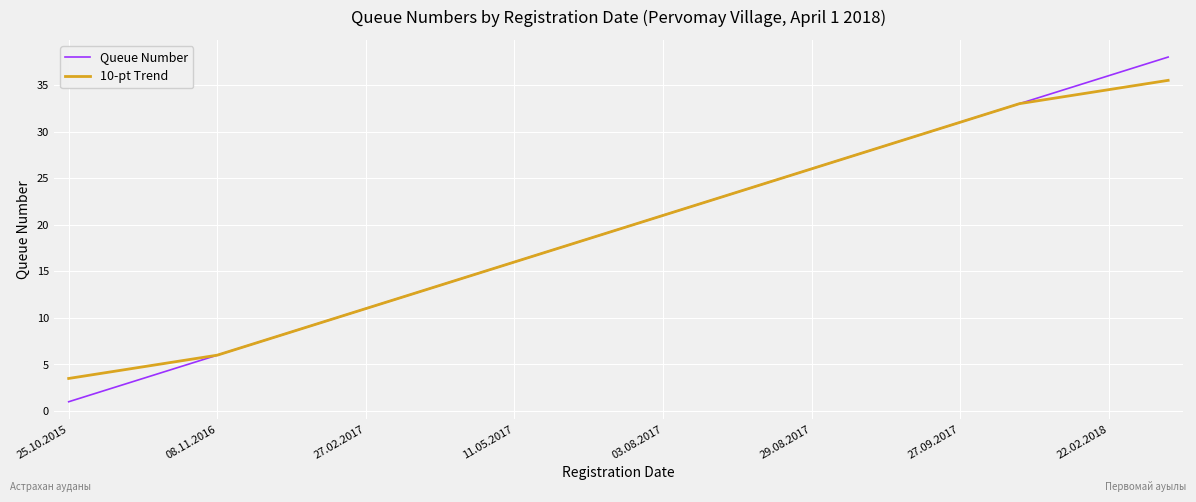

How many lines are shown in the chart?

2